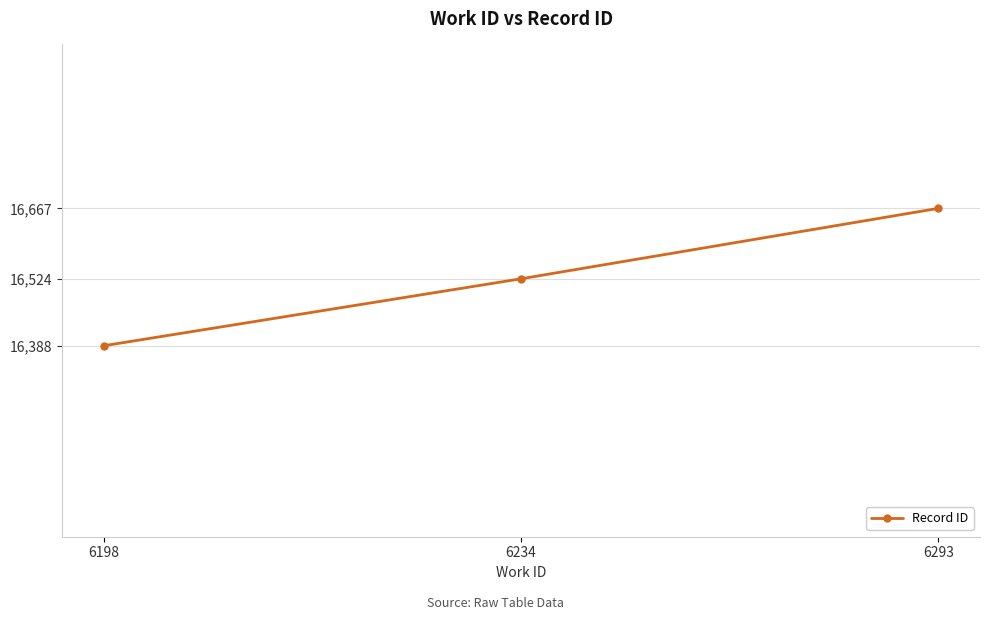

Reading left to right, list all the values displayed in this chart.

6198=16388	6234=16524	6293=16667